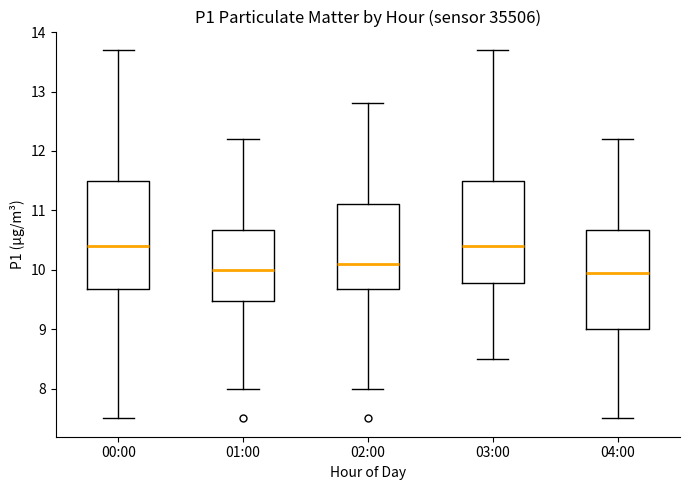

Where does the median line of the box for 02:00 sit on the y-axis? The values are not printed on the chart, so give them approximately, as read against the axis.

10.1